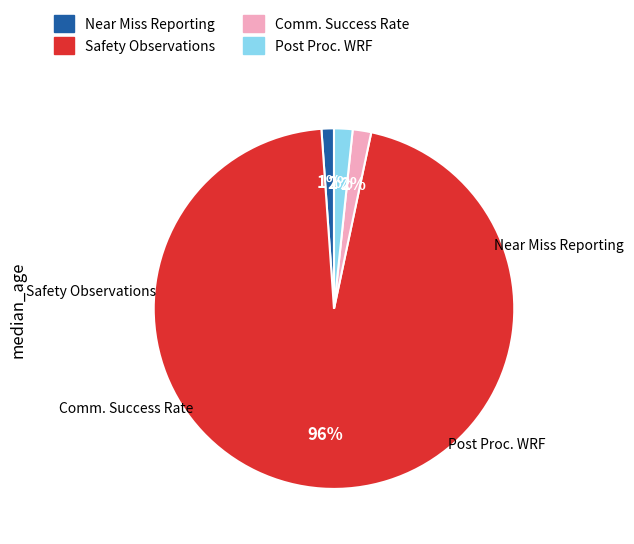

To the nearest percent, what portion does Near Miss Reporting represent?

1%